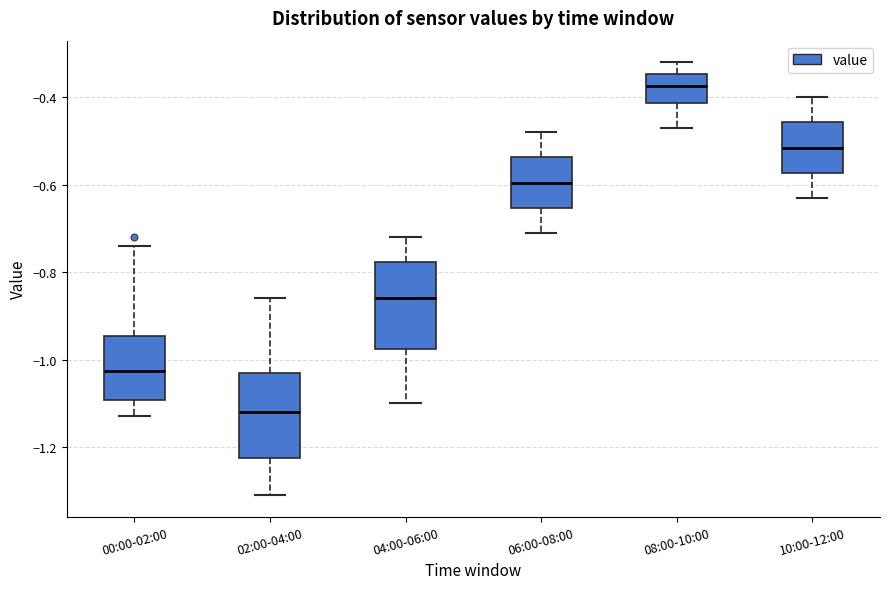

Reading left to right, read every box against the y-axis: the position of its median line, the range the box covers, and the ends of its whiskers. The values are not printed on the chart, so give them approximately, as read against the axis.

00:00-02:00: median -1.02, box -1.10 to -0.94, whiskers -1.12 to -0.74
02:00-04:00: median -1.12, box -1.22 to -1.02, whiskers -1.30 to -0.86
04:00-06:00: median -0.86, box -0.98 to -0.78, whiskers -1.10 to -0.72
06:00-08:00: median -0.60, box -0.66 to -0.54, whiskers -0.70 to -0.48
08:00-10:00: median -0.38, box -0.42 to -0.34, whiskers -0.46 to -0.32
10:00-12:00: median -0.52, box -0.58 to -0.46, whiskers -0.62 to -0.40